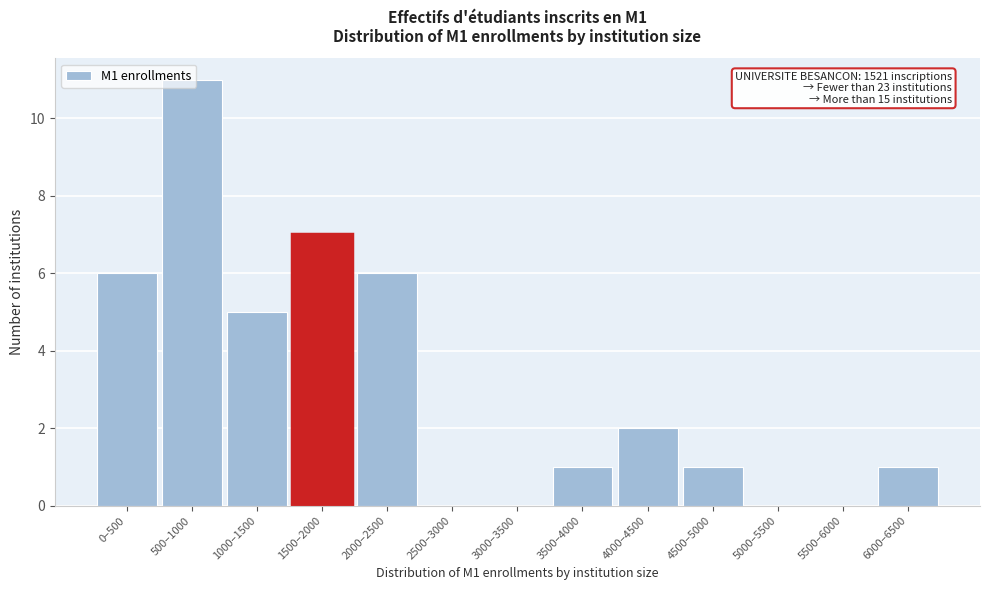

What is the greatest value displayed?

11